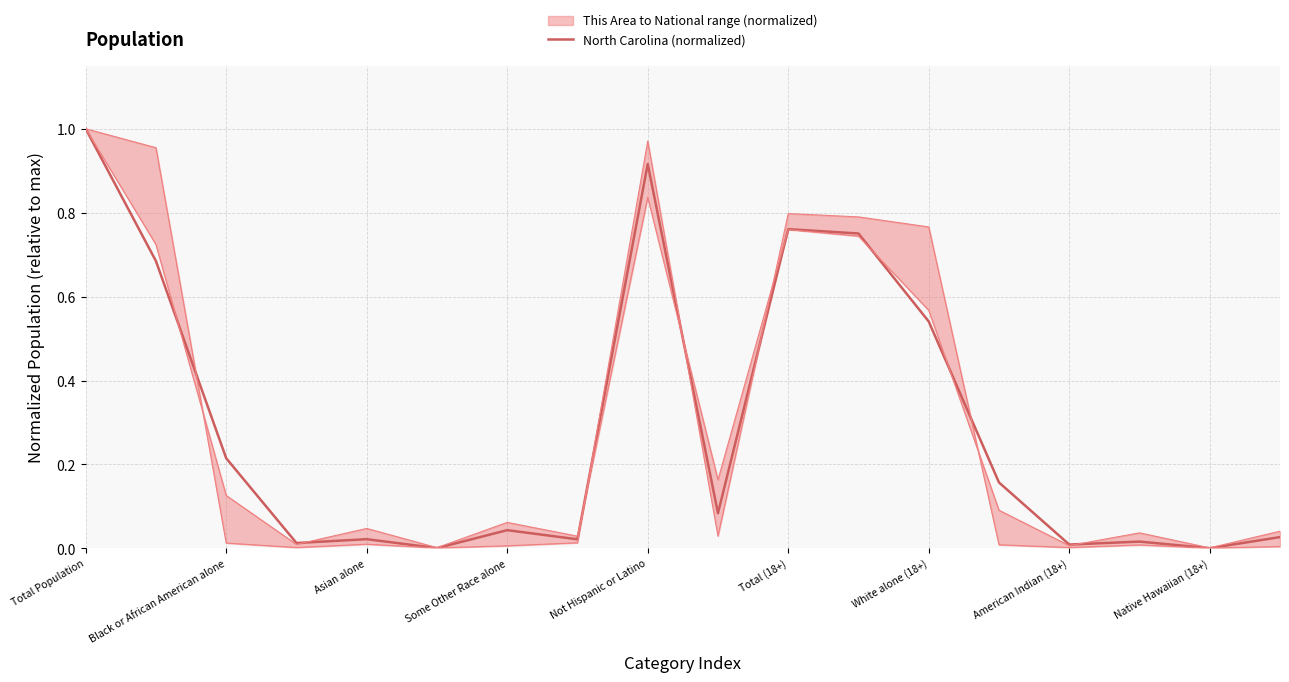

Is the value of North Carolina (normalized) at Some Other Race alone greater than the value of This Area (normalized) at 12?

No